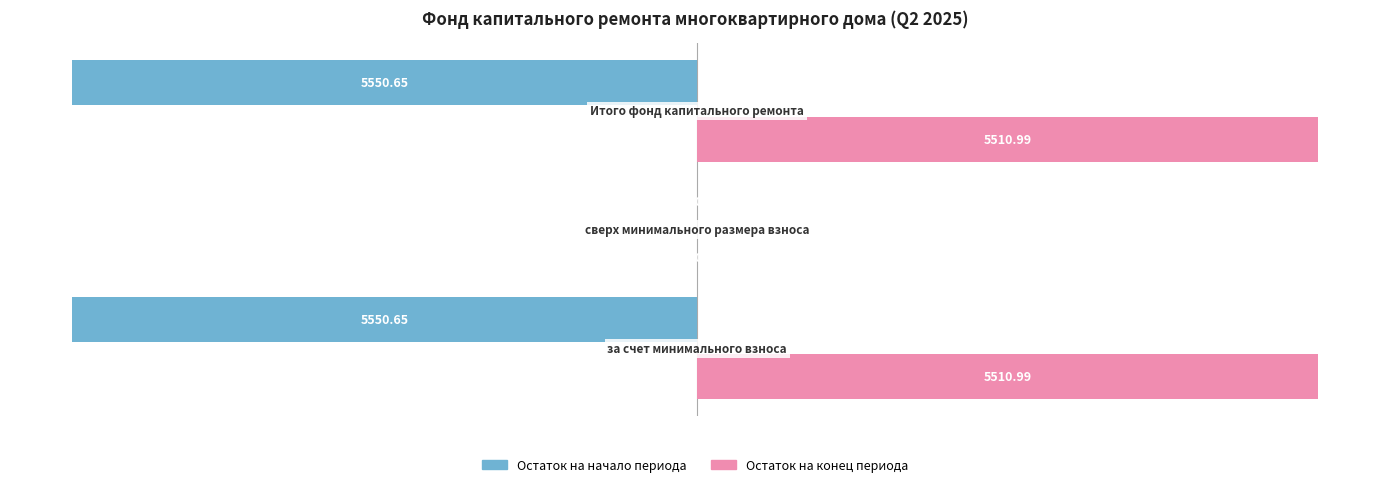

What is the sum of all Остаток на конец периода values?

11022.0